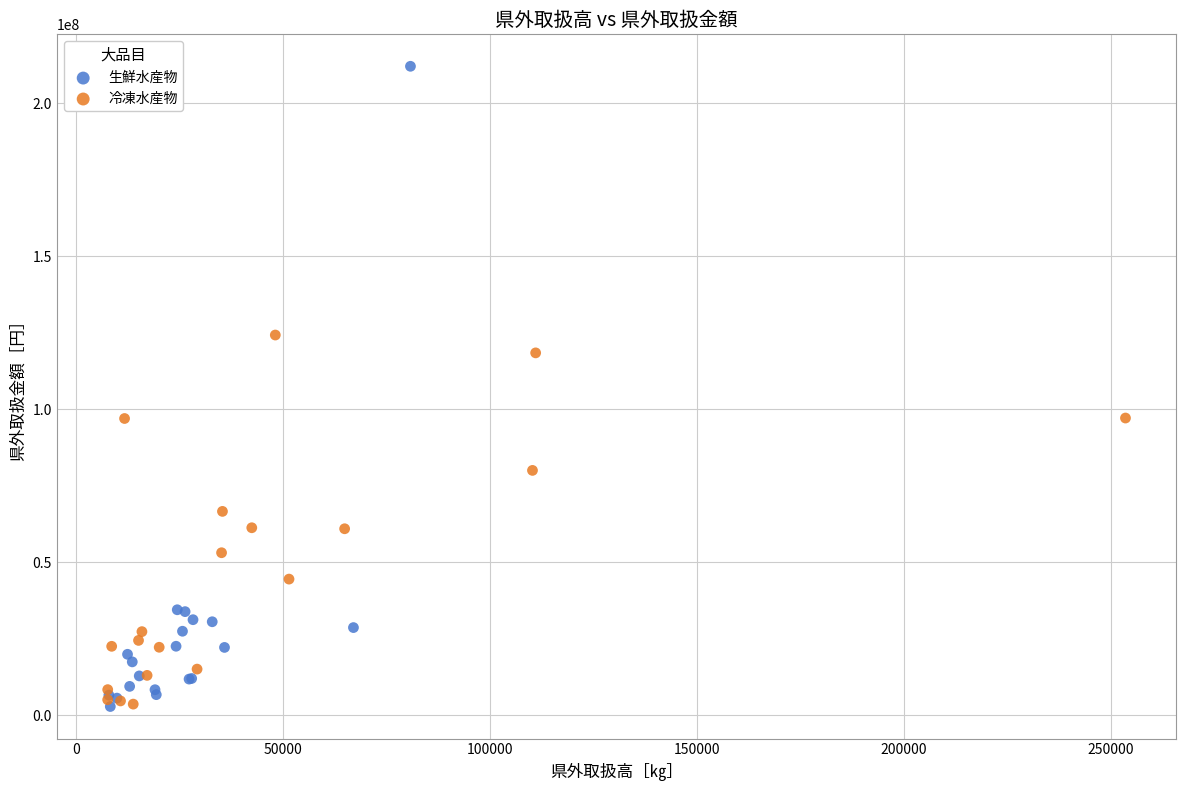

What are all the series names shown in the legend?

生鮮水産物, 冷凍水産物